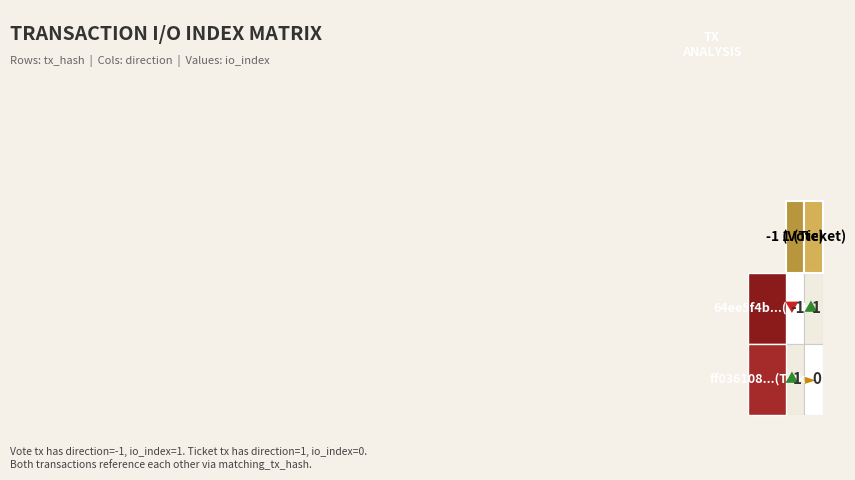

How many data points does each series have?

2